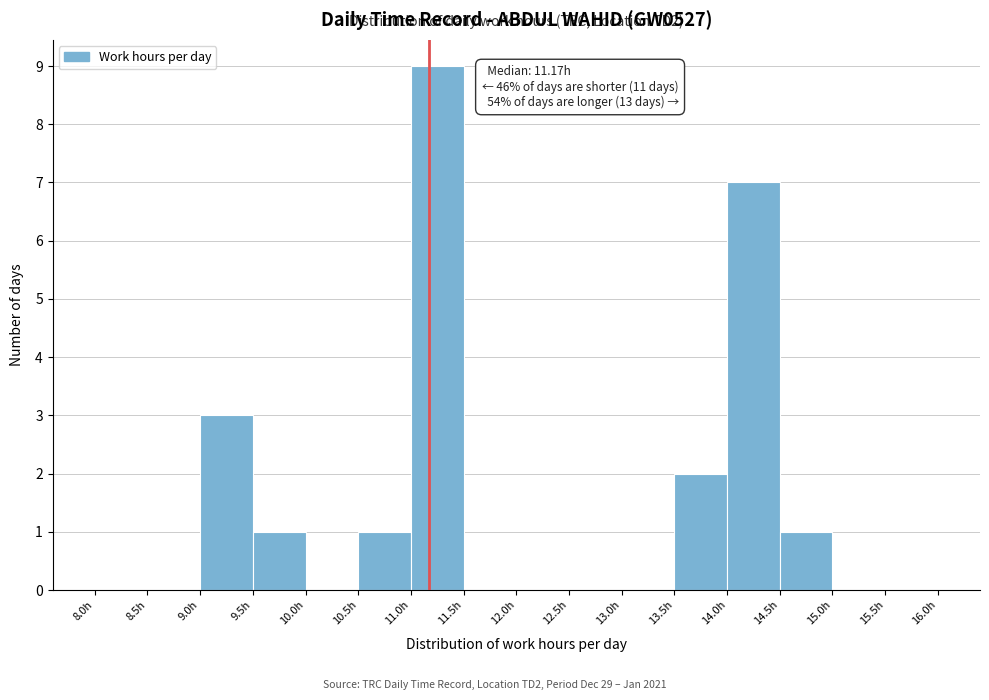

Over which range of the x-axis is the bar tallest?

11.0 to 11.5